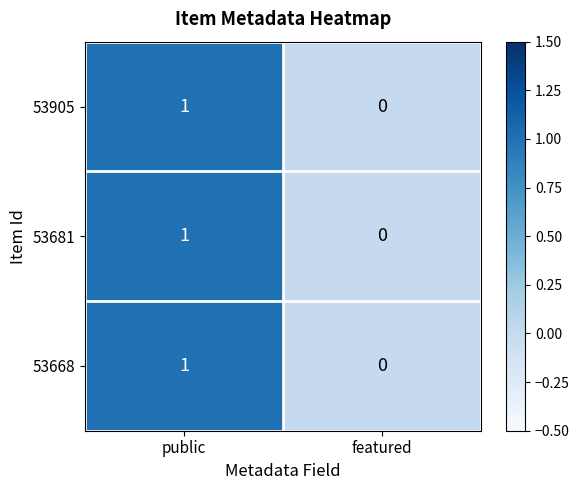

How many categories are shown in the chart?

2